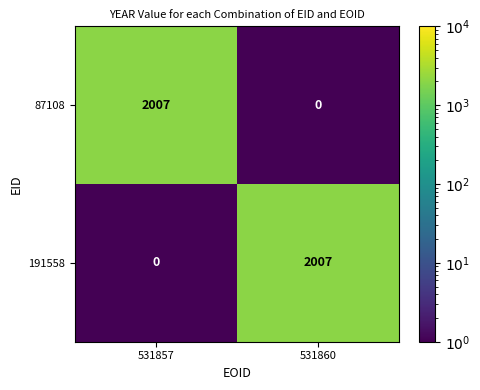

Read the 191558 value at 531860, to the nearest 50.

2000